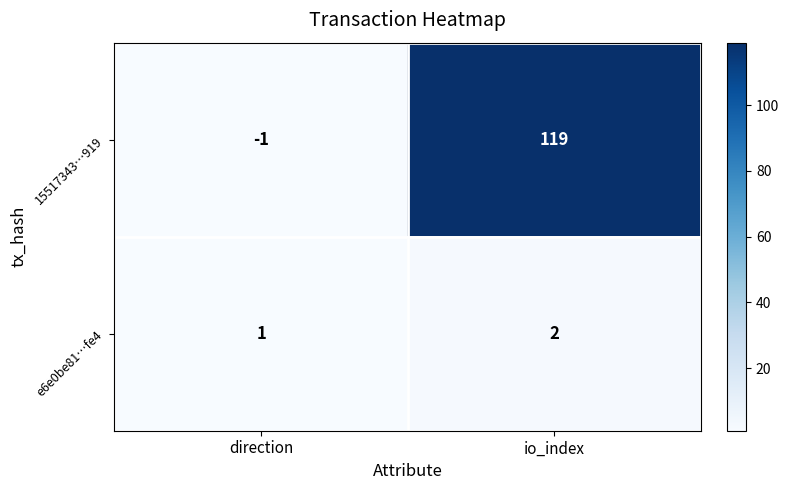

Reading left to right, transcribe all the data shown in this chart.

15517343…919: direction=-1	io_index=119
e6e0be81…fe4: direction=1	io_index=2